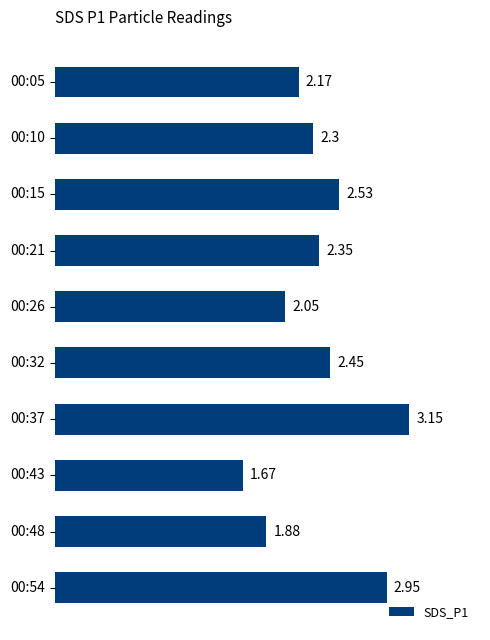

Rank the categories by value from lowest to highest.

00:43, 00:48, 00:26, 00:05, 00:10, 00:21, 00:32, 00:15, 00:54, 00:37